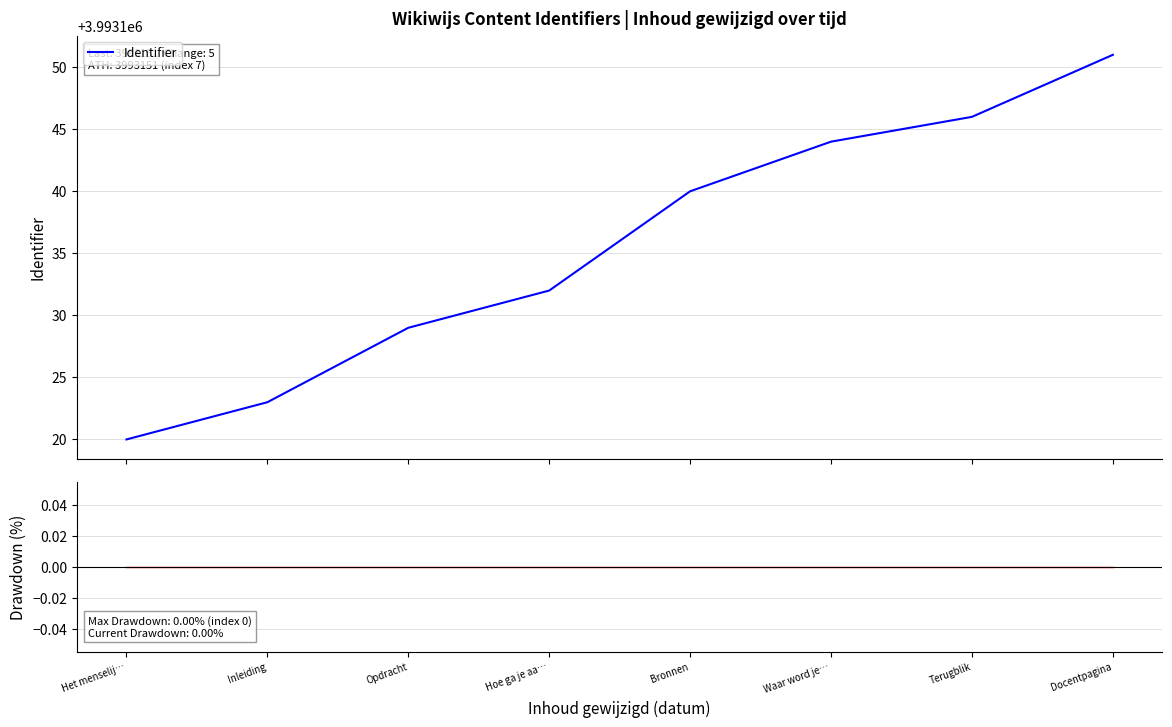

Reading left to right, extract all data points from this chart.

Identifier: Het menselij…=3993120	Inleiding=3993123	Opdracht=3993129	Hoe ga je aa…=3993132	Bronnen=3993140	Waar word je…=3993144	Terugblik=3993146	Docentpagina=3993151
Drawdown: Het menselij…=0	Inleiding=0	Opdracht=0	Hoe ga je aa…=0	Bronnen=0	Waar word je…=0	Terugblik=0	Docentpagina=0